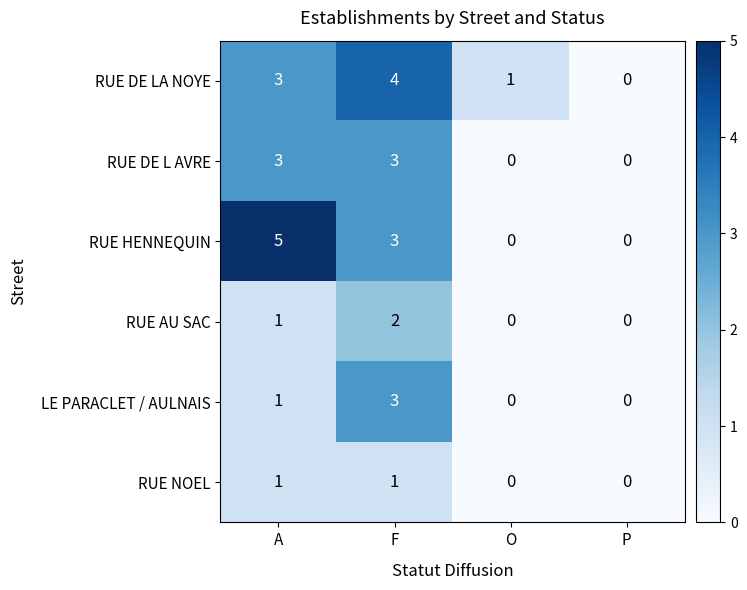

Which series has the largest range (max minus min)?

RUE HENNEQUIN